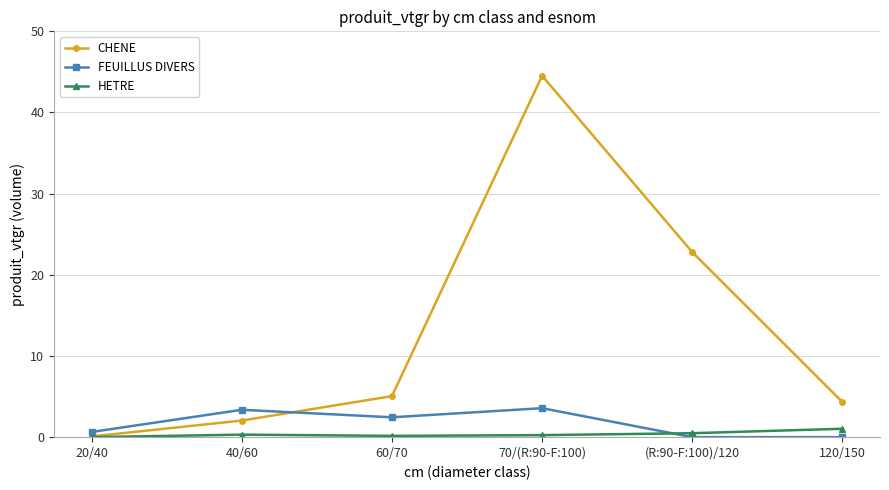

After their last crossing, which series has the higher values: HETRE or FEUILLUS DIVERS?

HETRE